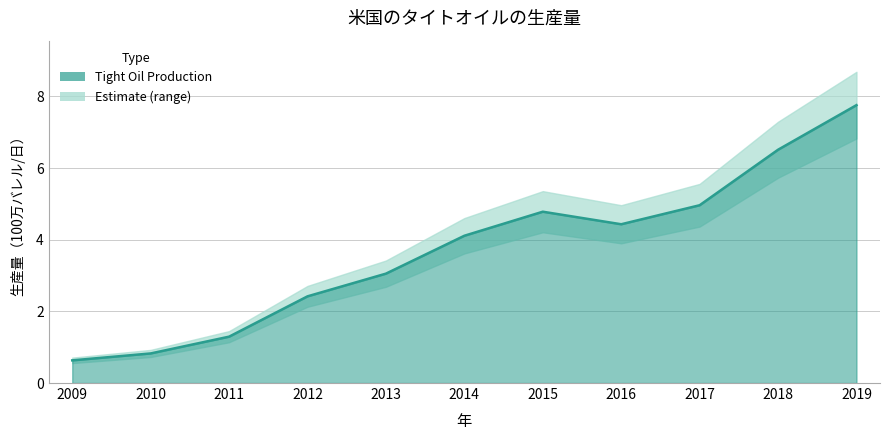

How many values are below 4?

5